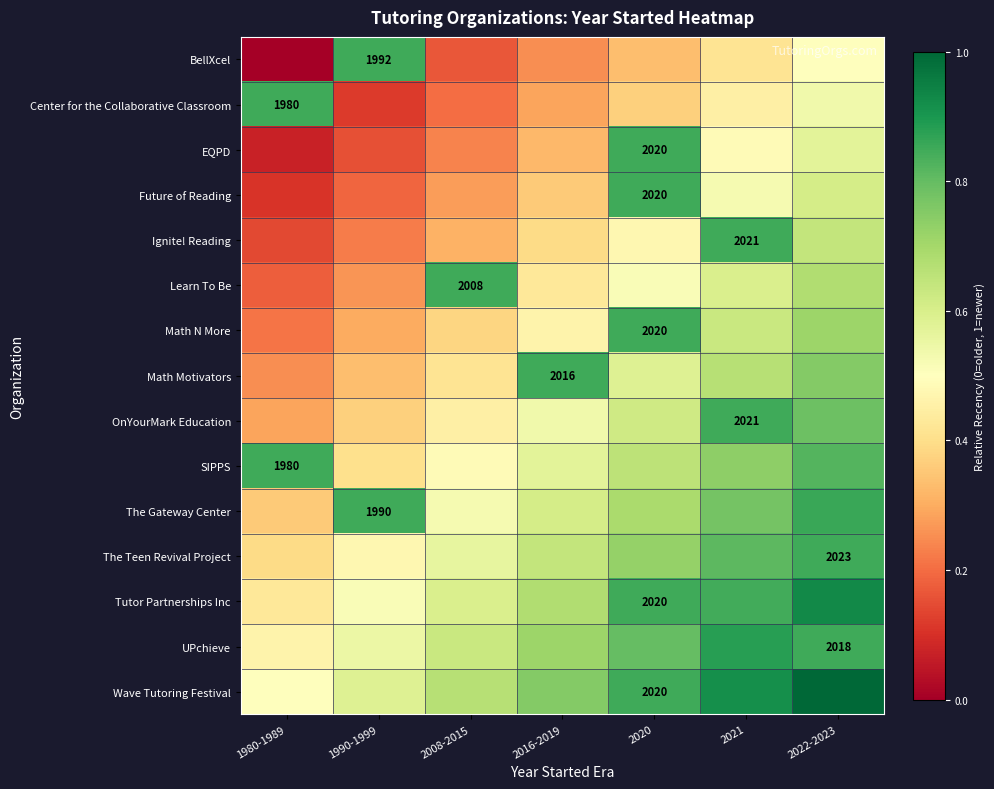

Rank the categories by Wave Tutoring Festival value from highest to lowest.

2022-2023, 2021, 2020, 2016-2019, 2008-2015, 1990-1999, 1980-1989